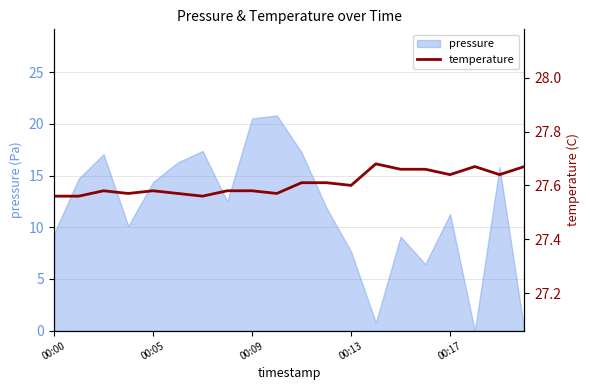

Reading left to right, list all the values displayed in this chart.

27.6	27.6	27.6	27.6	27.6	27.6	27.6	27.6	27.6	27.6	27.6	27.6	27.6	27.7	27.7	27.7	27.6	27.7	27.6	27.7